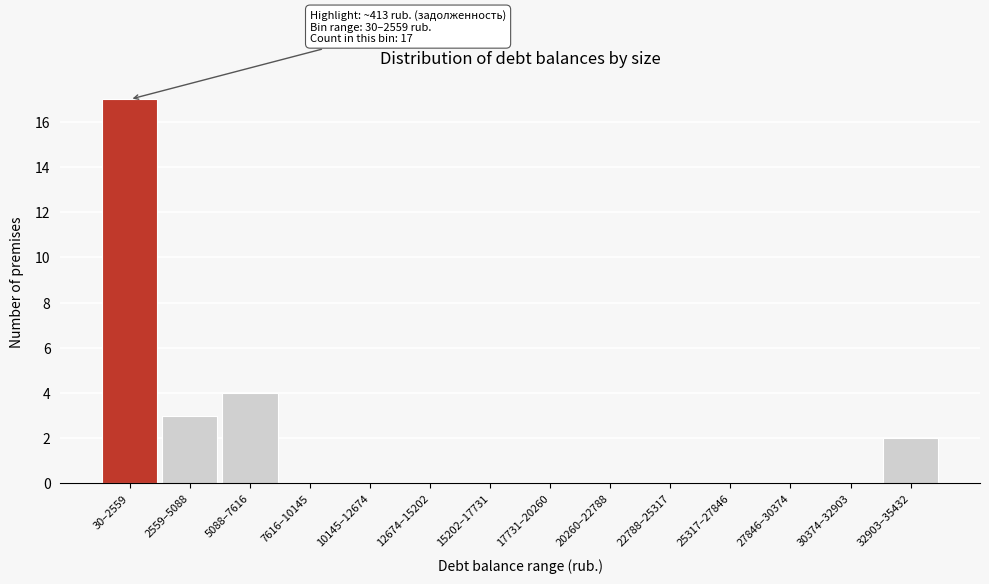

What is the change in value from 30–2559 to 30374–32903?

-17